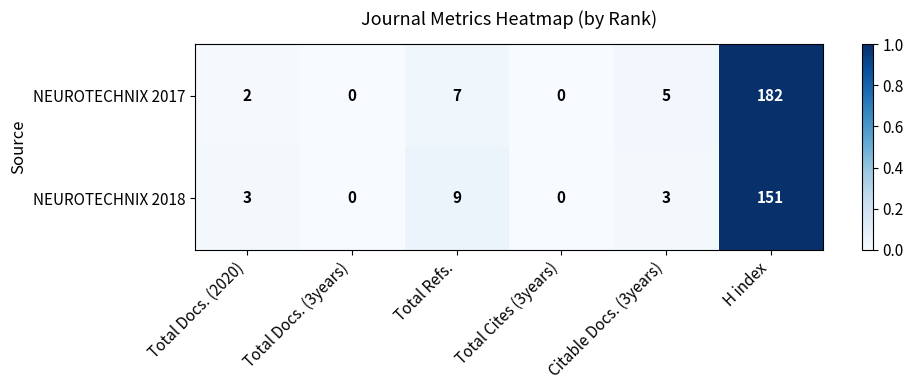

True or false: NEUROTECHNIX 2017 has a value of 0 at Total Docs. (3years).

True